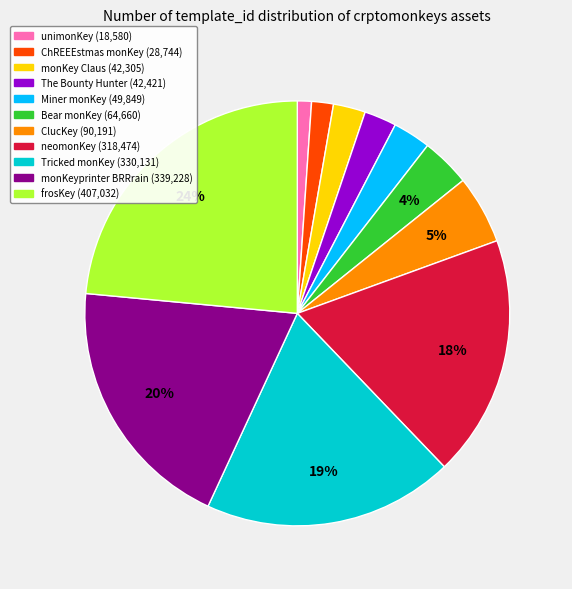

How many slices are in this pie chart?

11